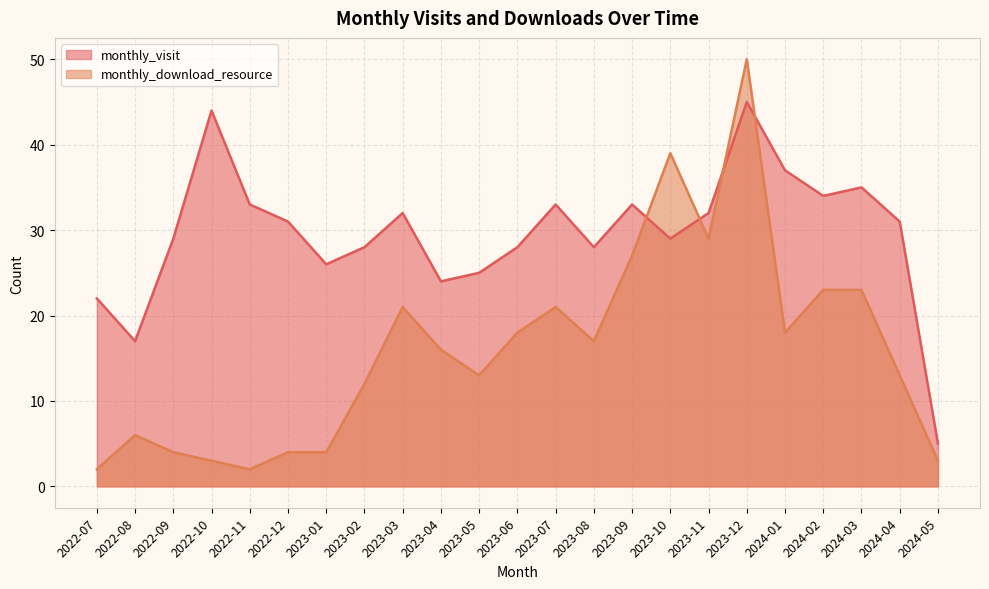

The value of monthly_visit at 2024-05 is 5. True or false?

True